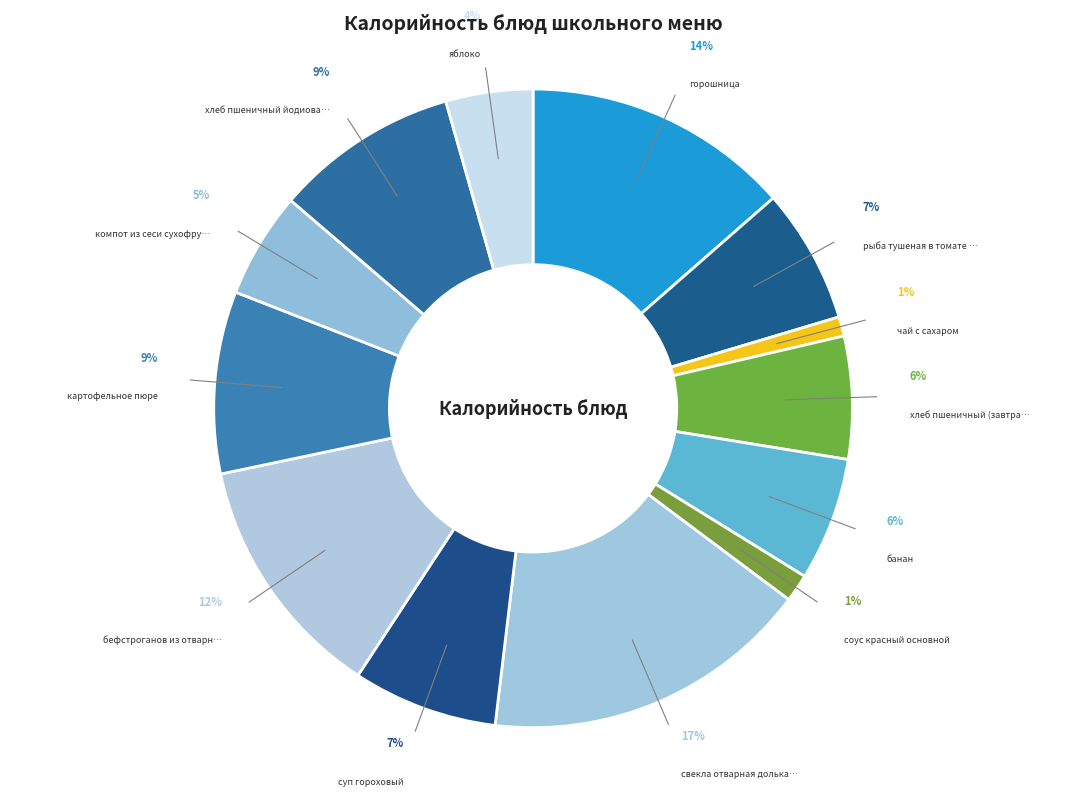

To the nearest percent, what percentage of the pie is соус красный основной?

1%